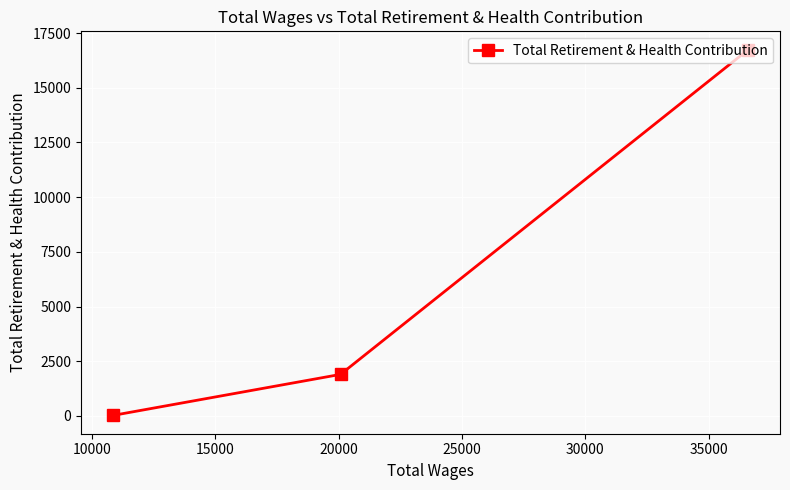

How many values are below 1897?

1